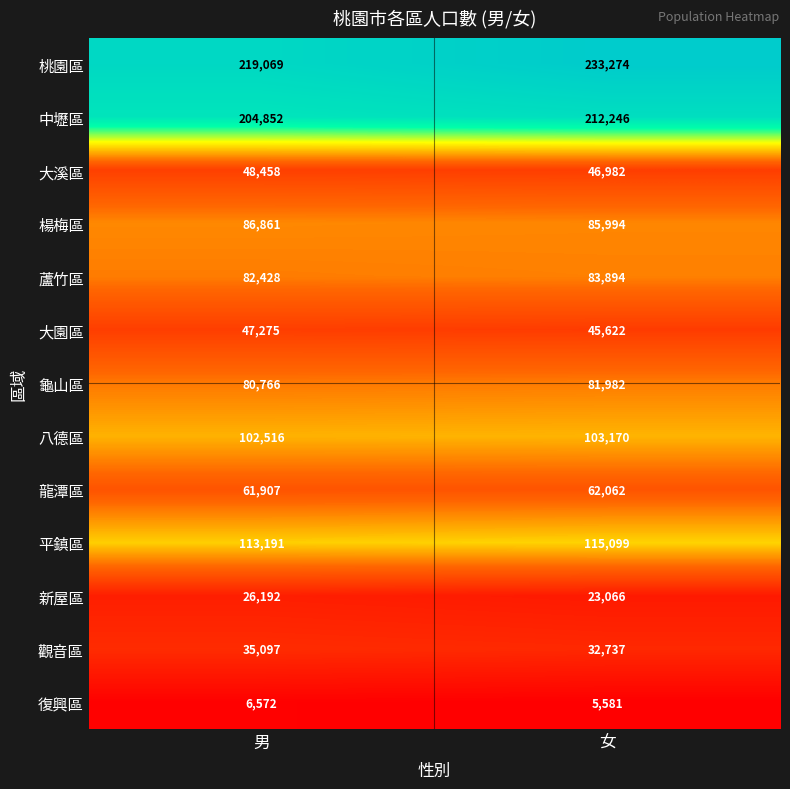

Is it true that 八德區 equals 103170 at 女?

True